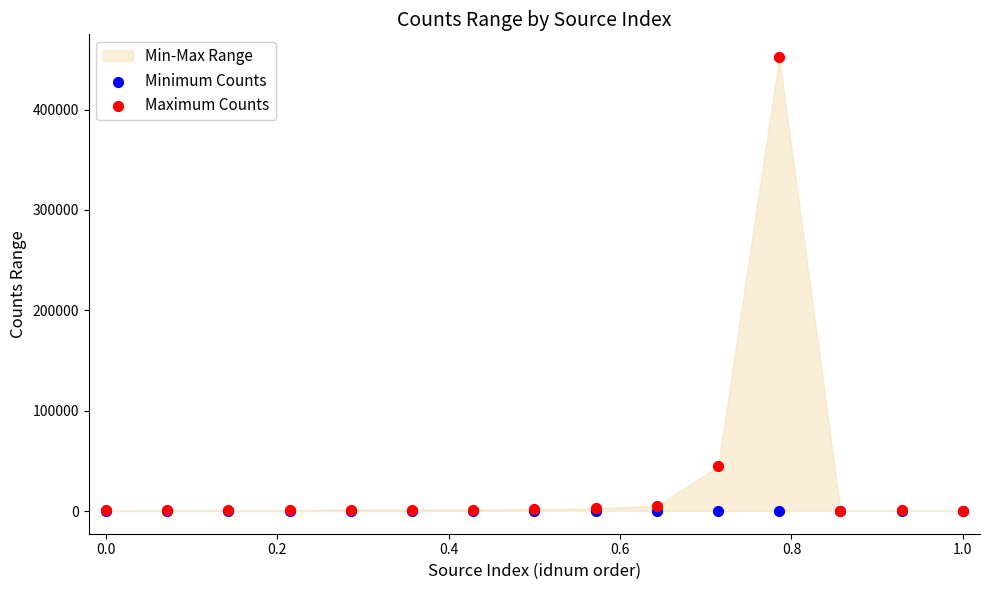

Across all series, what Y value is closest to 226221?

44575.3